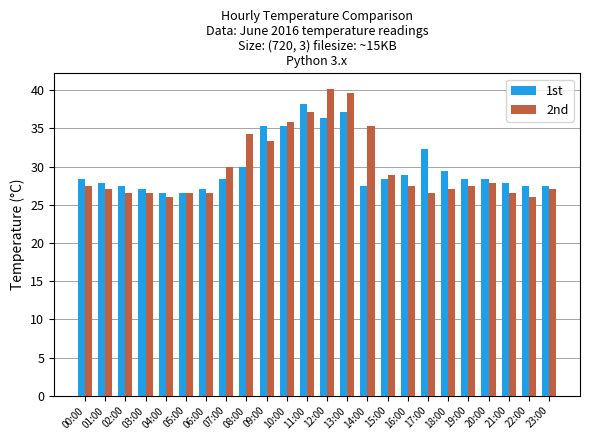

What is the average value of the 2nd series?

29.9